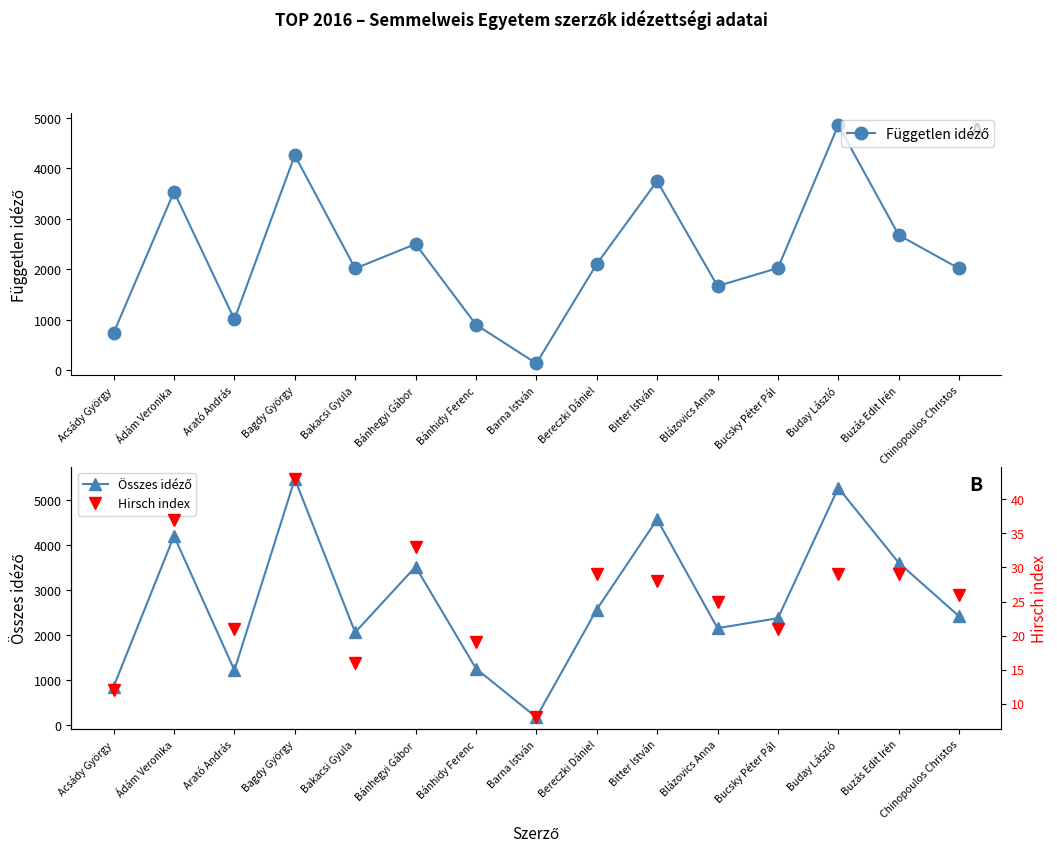

Rank the categories by Független idéző value from highest to lowest.

Buday László, Bagdy György, Bitter István, Ádám Veronika, Buzás Edit Irén, Bánhegyi Gábor, Bereczki Dániel, Bucsky Péter Pál, Bakacsi Gyula, Chinopoulos Christos, Blázovics Anna, Arató András, Bánhidy Ferenc, Acsády György, Barna István